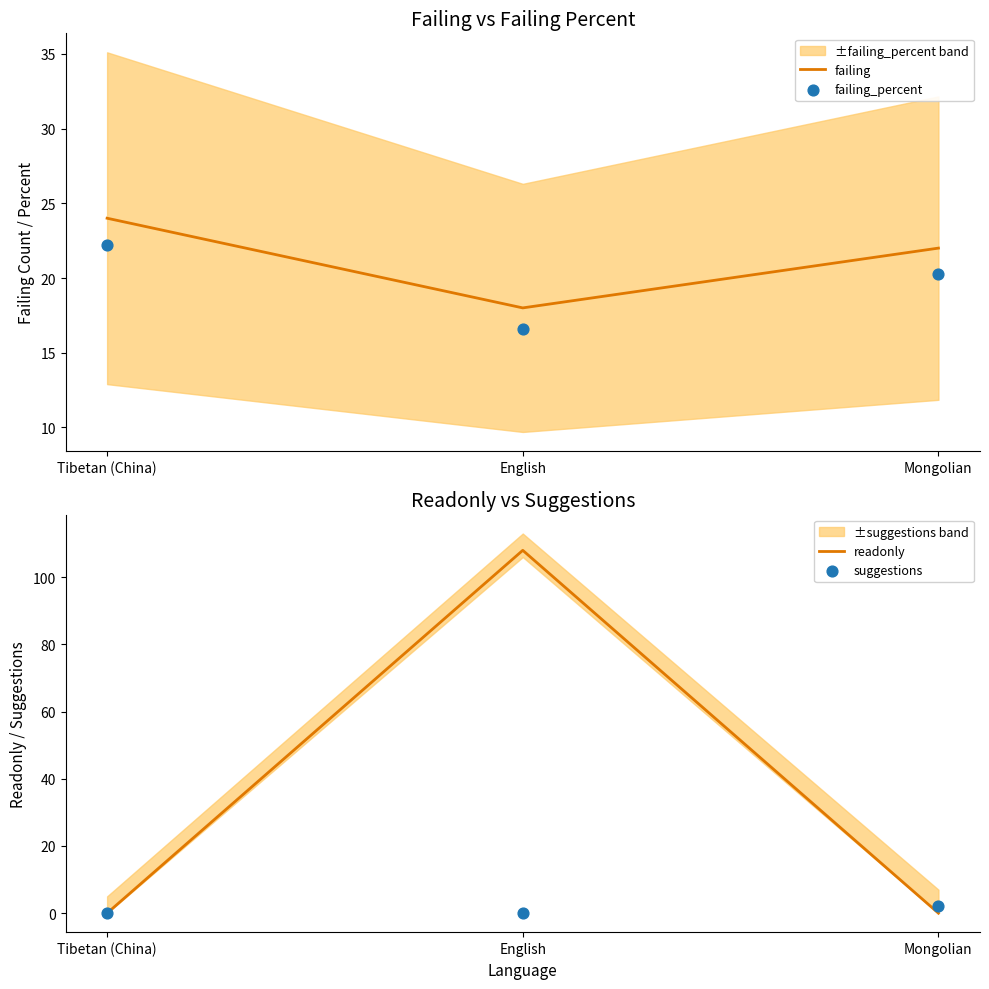

What are all the series names shown in the legend?

failing, failing_percent, readonly, suggestions